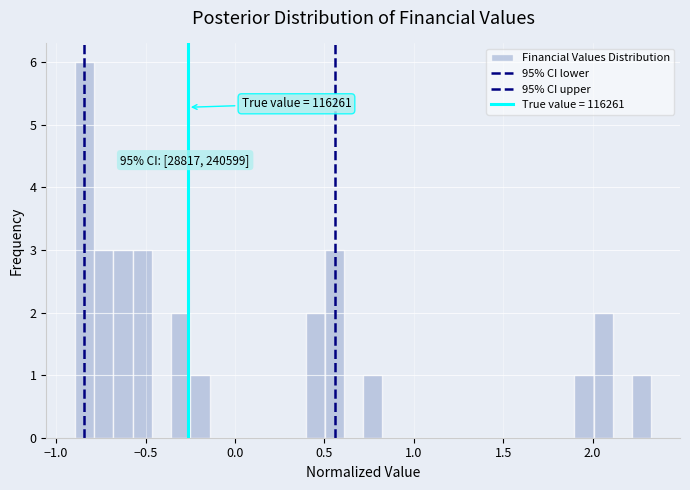

Read against the x-axis, roughly where is the centre of the tallest bar?

-0.85